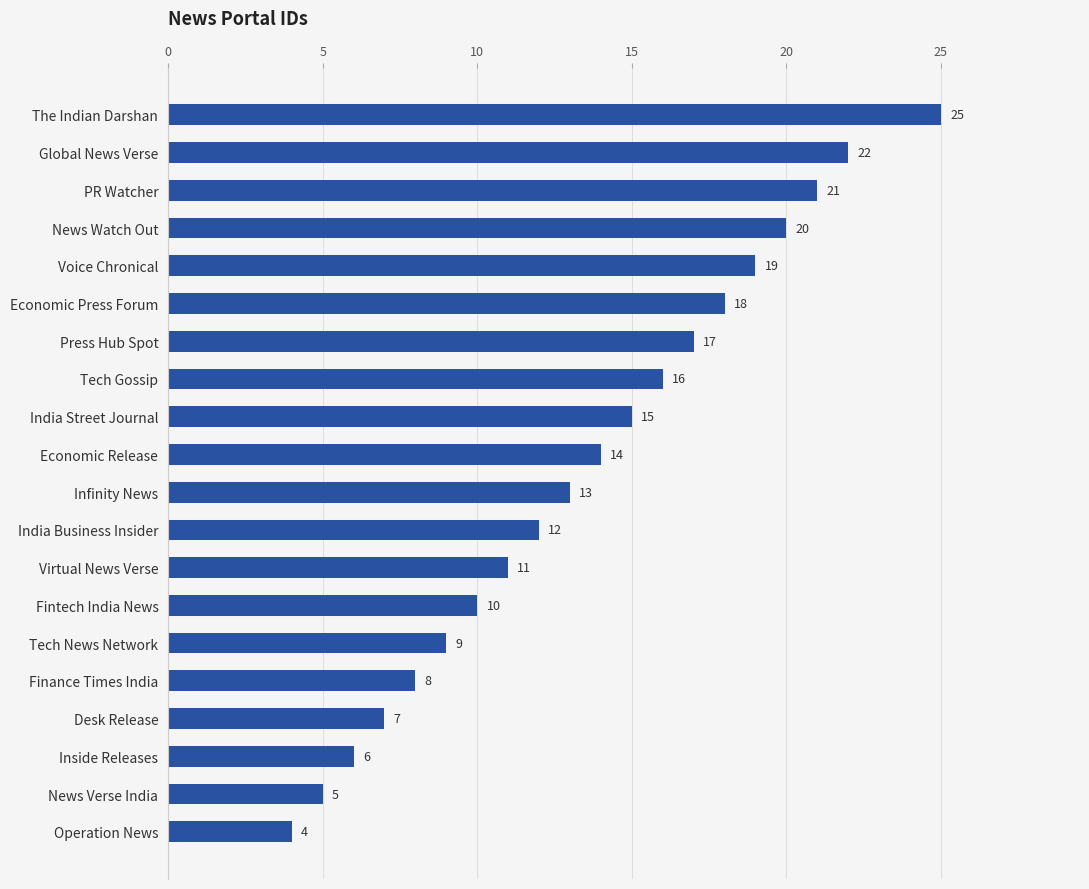

List the labels in order of value, smallest first.

Operation News, News Verse India, Inside Releases, Desk Release, Finance Times India, Tech News Network, Fintech India News, Virtual News Verse, India Business Insider, Infinity News, Economic Release, India Street Journal, Tech Gossip, Press Hub Spot, Economic Press Forum, Voice Chronical, News Watch Out, PR Watcher, Global News Verse, The Indian Darshan